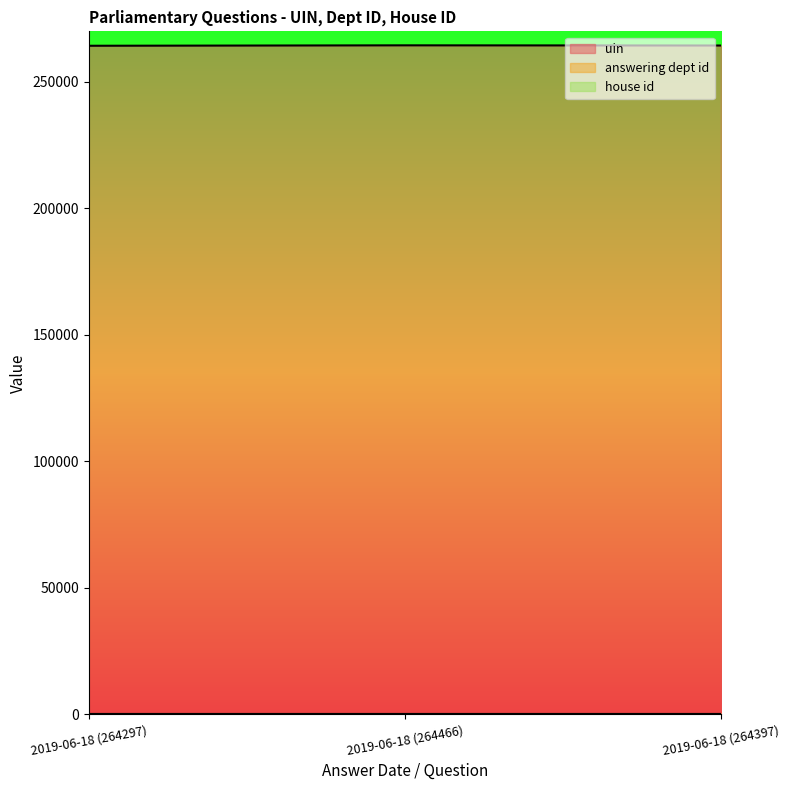

What is the label of the 2nd point from the left?

2019-06-18 (264466)